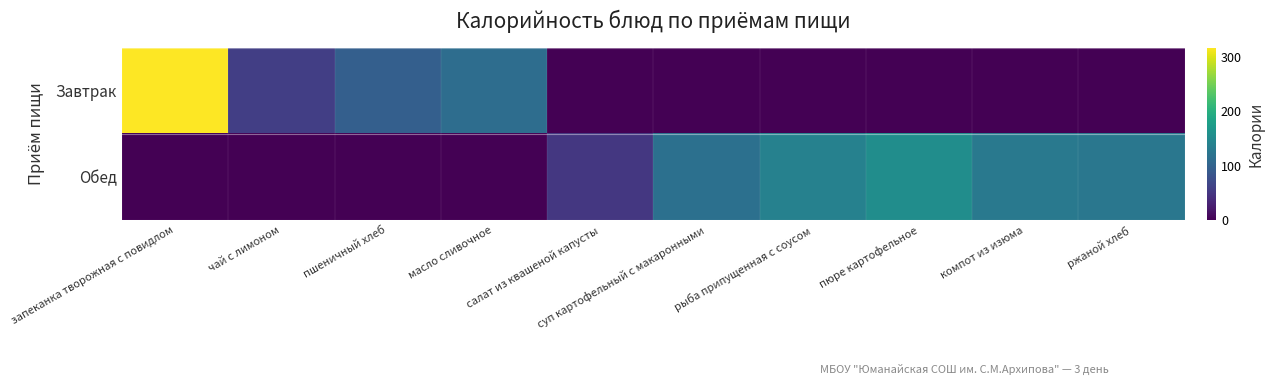

Reading left to right, what are all the values shown in this chart?

Завтрак: запеканка творожная с повидлом=317	чай с лимоном=59	пшеничный хлеб=96	масло сливочное=113	салат из квашеной капусты=0	суп картофельный с макаронными=0	рыба припущенная с соусом=0	пюре картофельное=0	компот из изюма=0	ржаной хлеб=0
Обед: запеканка творожная с повидлом=0	чай с лимоном=0	пшеничный хлеб=0	масло сливочное=0	салат из квашеной капусты=52	суп картофельный с макаронными=117	рыба припущенная с соусом=139	пюре картофельное=155	компот из изюма=128	ржаной хлеб=126